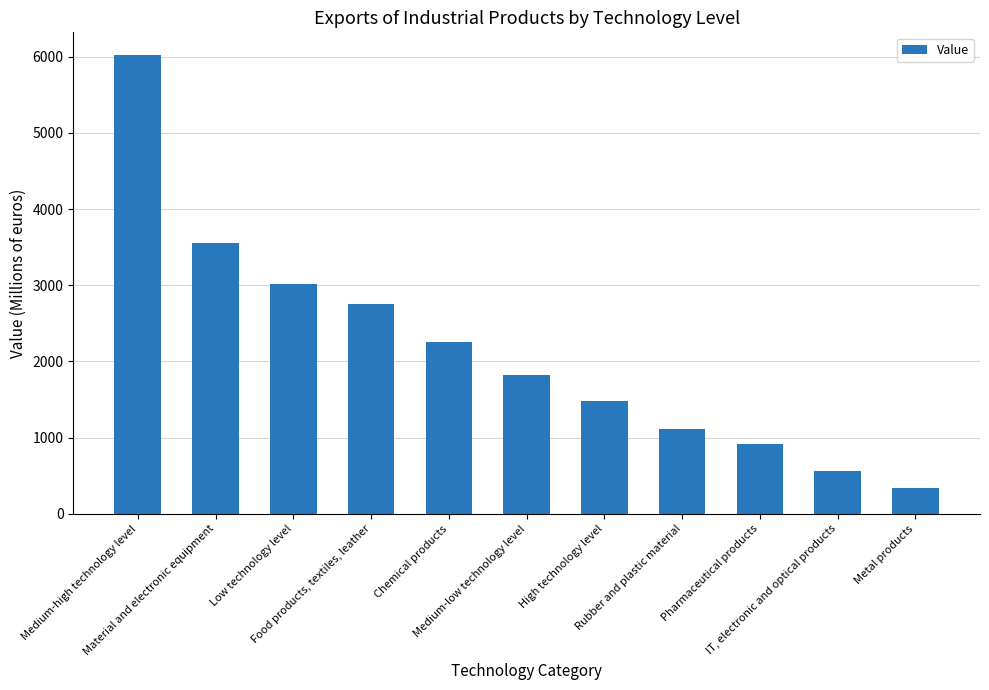

At which label is the value closest to 3176?

Low technology level